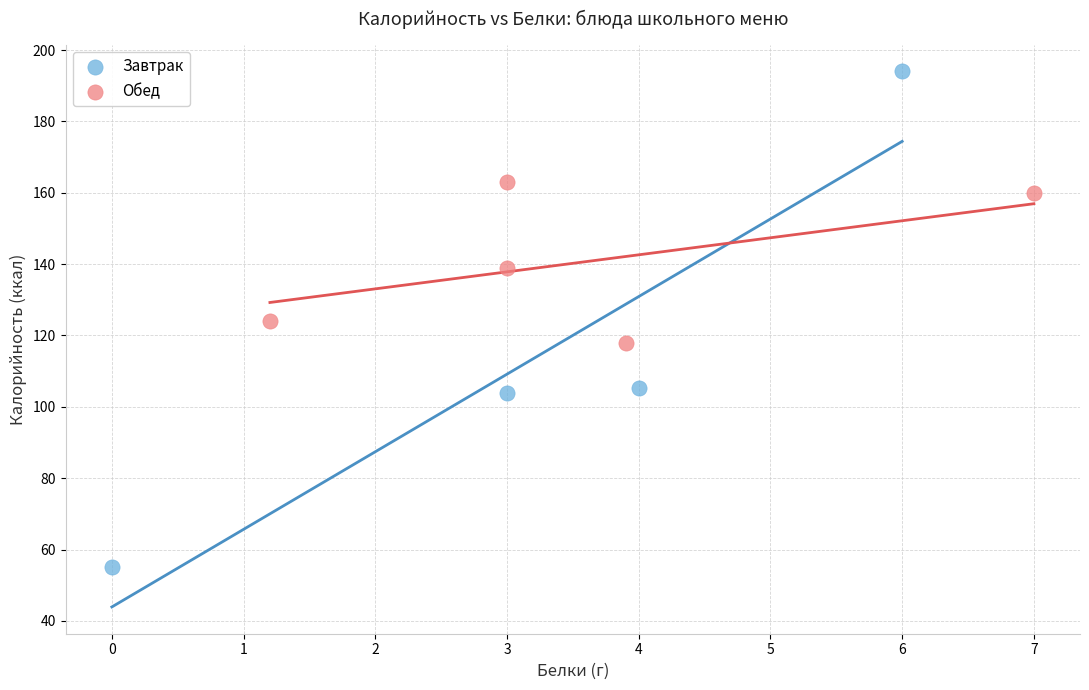

What are all the series names shown in the legend?

Завтрак, Обед